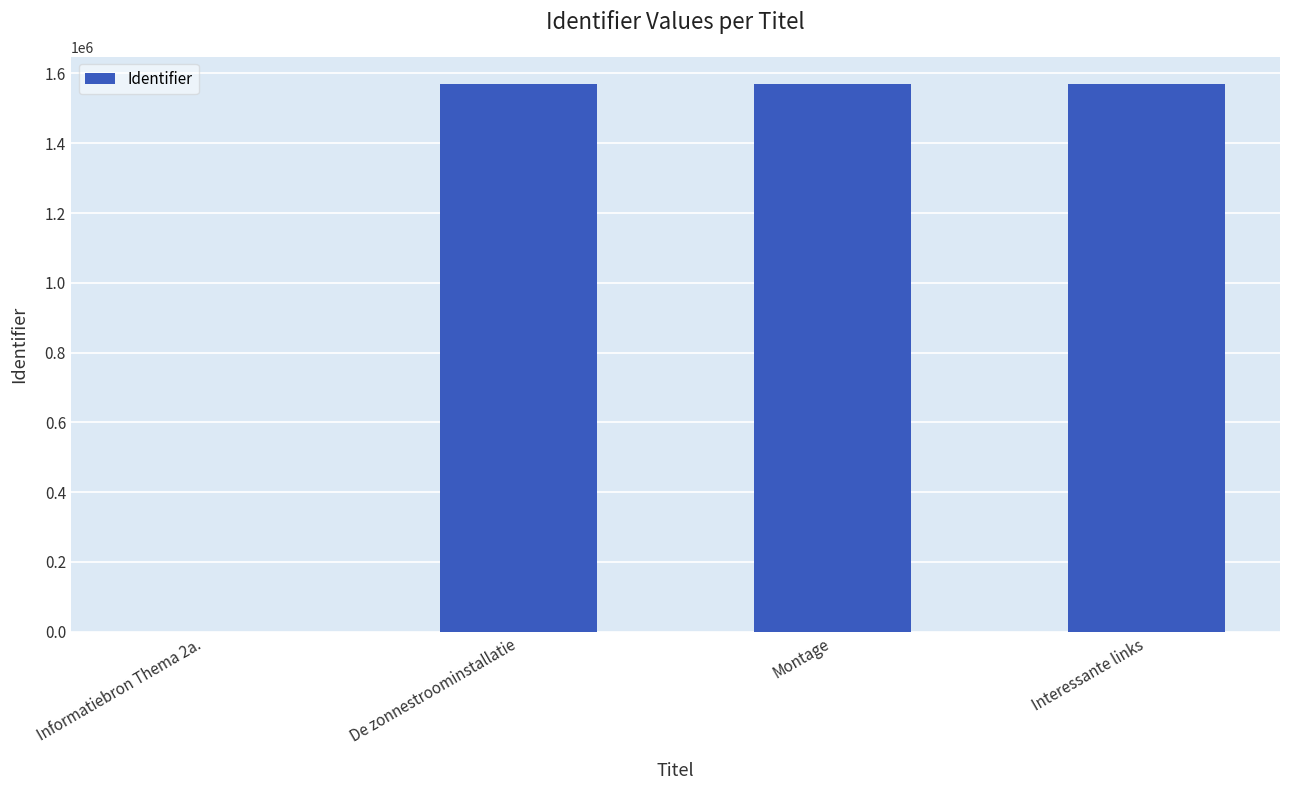

What is the maximum value shown in the chart?

1569417